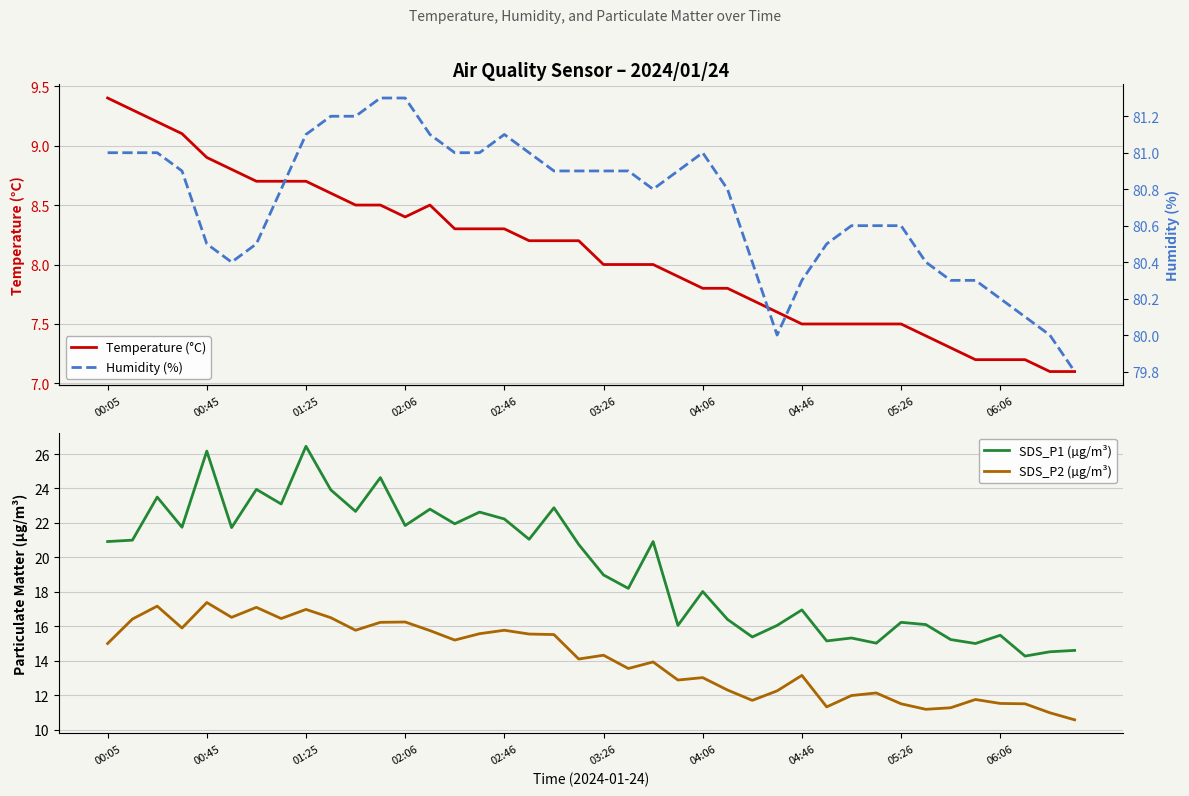

List the series in order of their peak value, highest first.

Humidity (%), SDS_P1 (µg/m³), SDS_P2 (µg/m³), Temperature (°C)